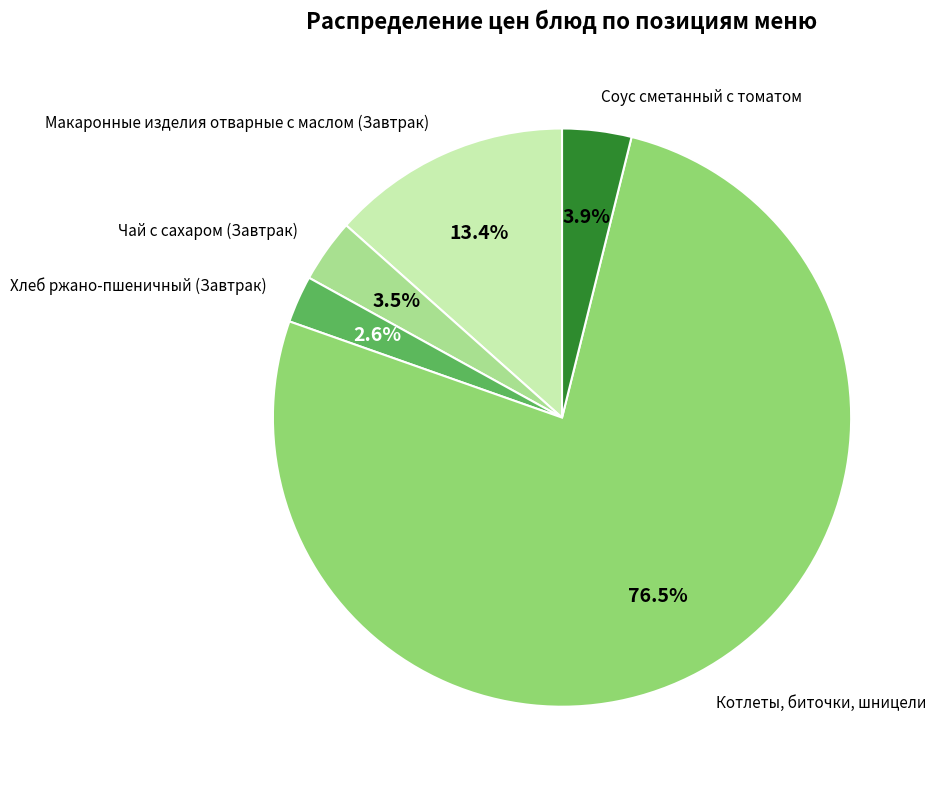

How many slices are in this pie chart?

5